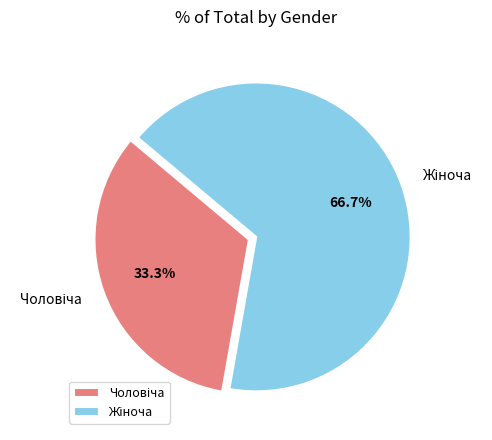

Is there any slice that represents more than half of the pie?

Yes